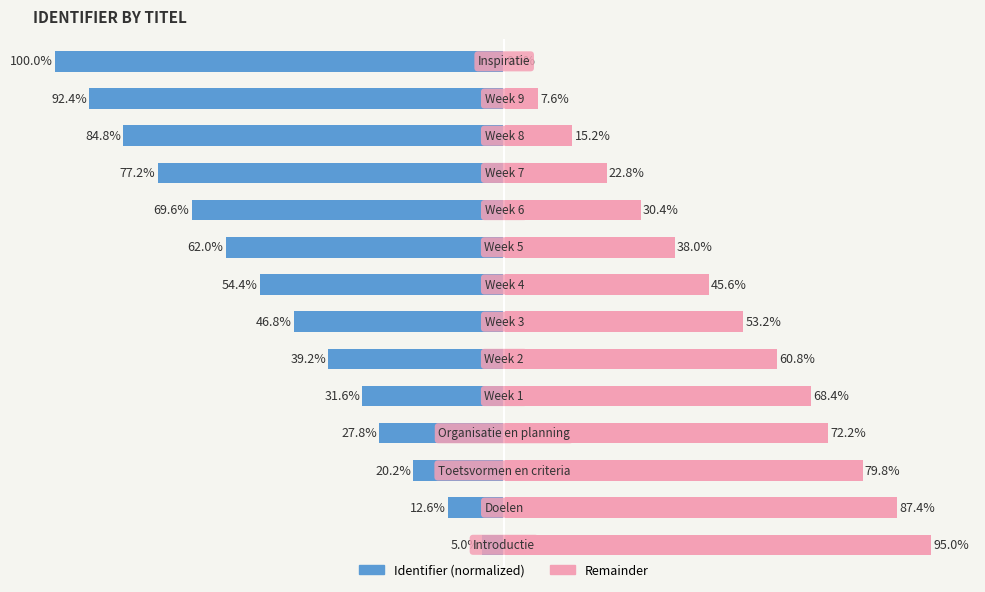

List the labels in order of Identifier (normalized) value, largest first.

0, 1, 2, 3, 4, 5, 6, 7, 8, 9, 10, 11, 12, 13